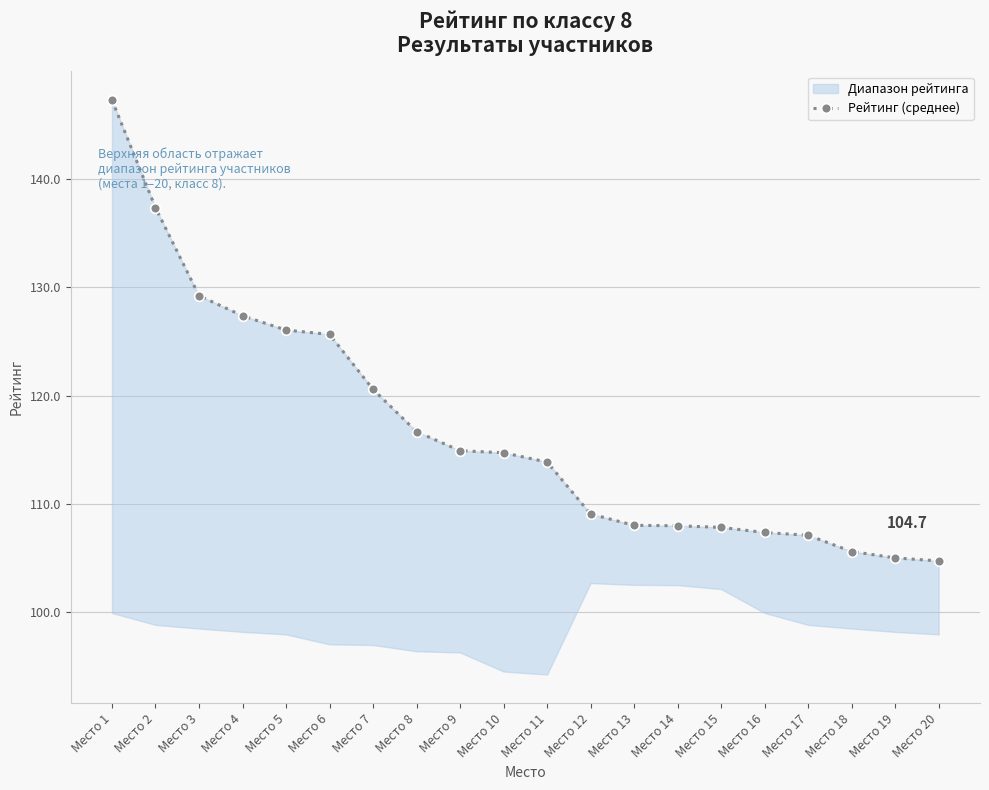

Rank the categories by value from lowest to highest.

Место 20, Место 19, Место 18, Место 17, Место 16, Место 15, Место 14, Место 13, Место 12, Место 11, Место 10, Место 9, Место 8, Место 7, Место 6, Место 5, Место 4, Место 3, Место 2, Место 1